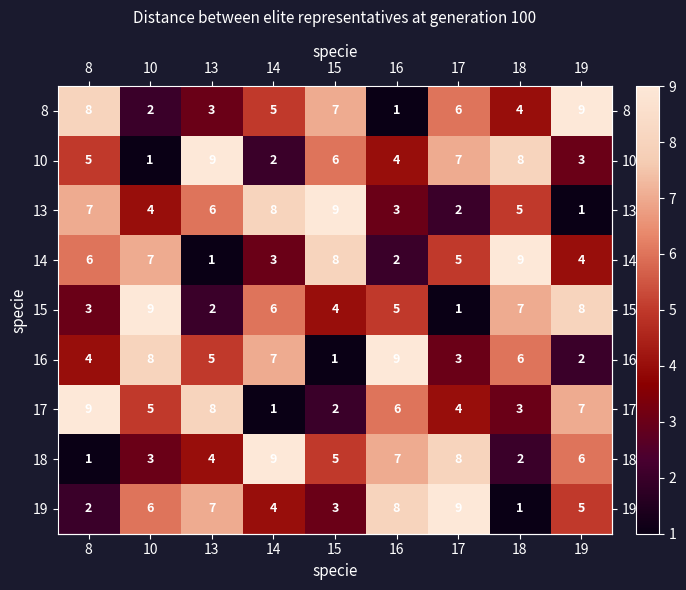

Which category has the highest value in the 19 series?

17